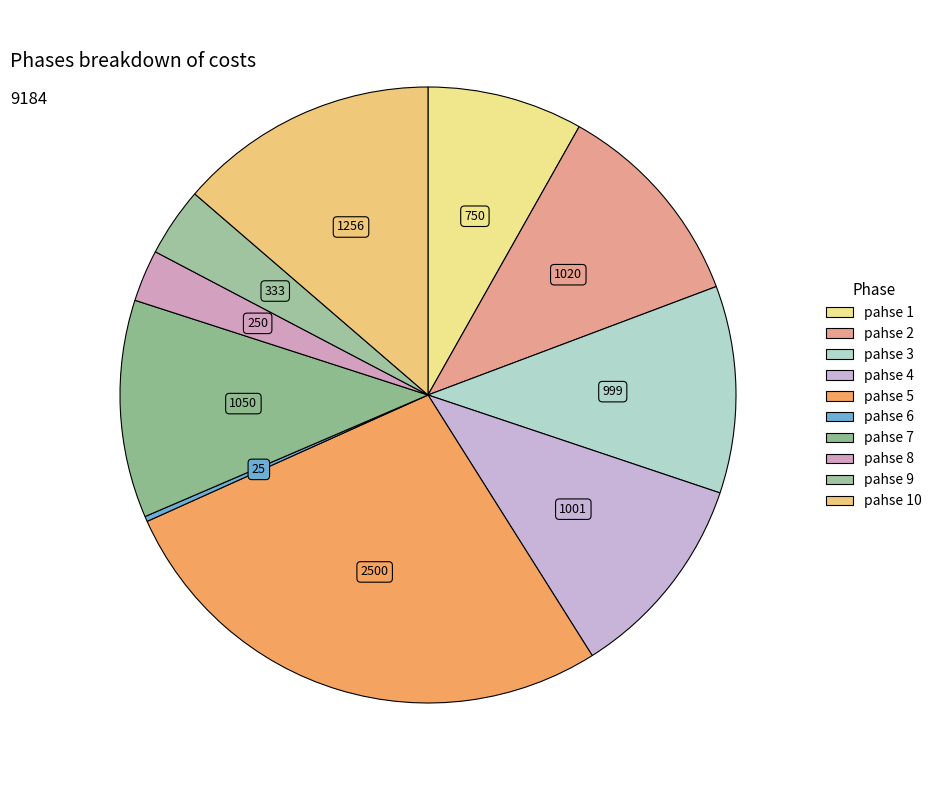

Rank the categories by value from highest to lowest.

pahse 5, pahse 10, pahse 7, pahse 2, pahse 4, pahse 3, pahse 1, pahse 9, pahse 8, pahse 6